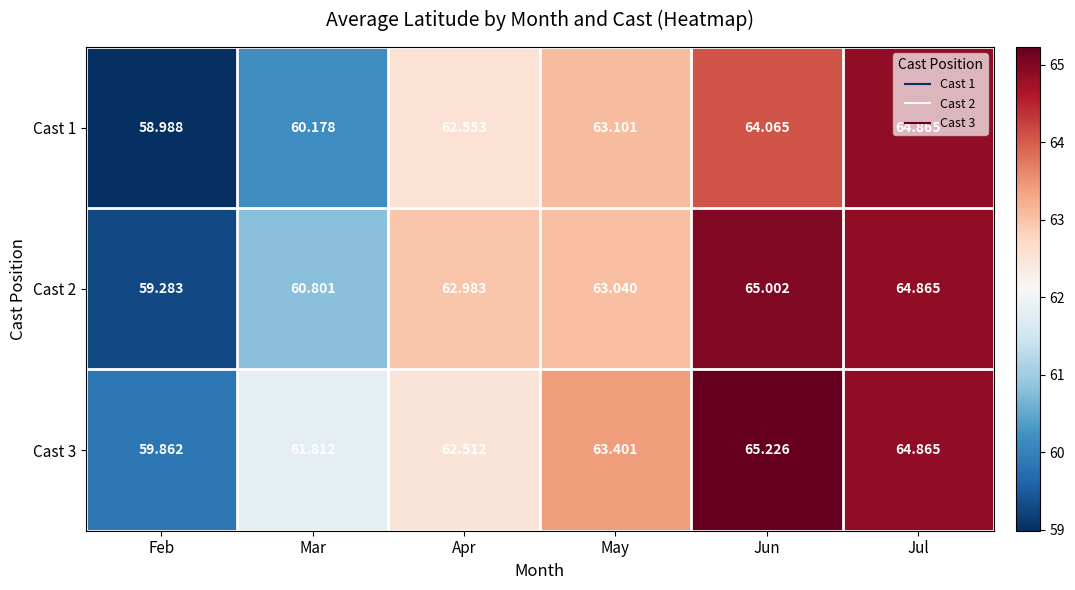

Which category has the highest value in the Cast 3 series?

Jun